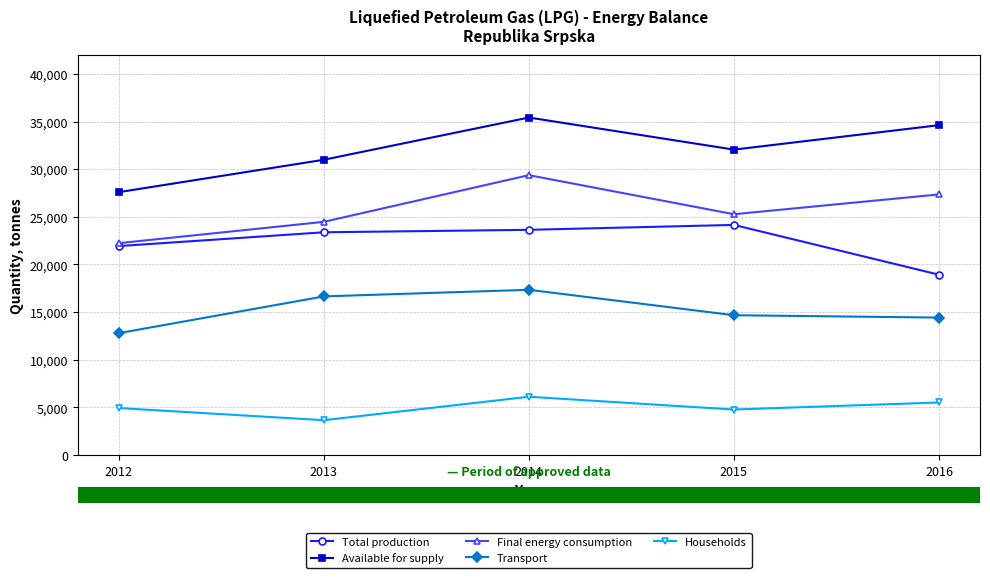

True or false: Available for supply and Households cross at least once.

False